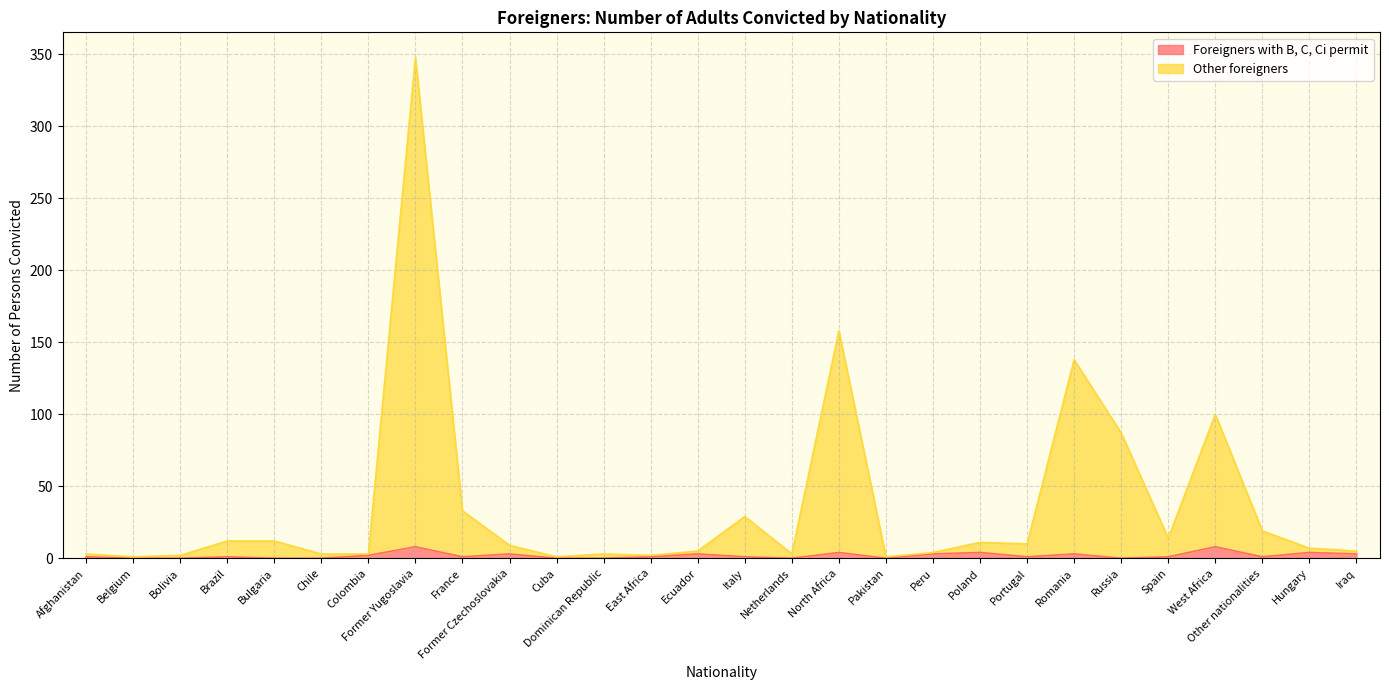

True or false: Foreigners with B, C, Ci permit and Other foreigners intersect in this chart.

False